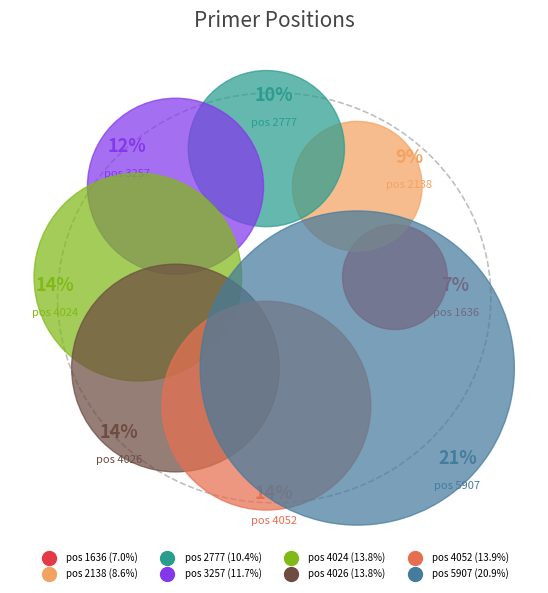

To the nearest percent, what percentage of the pie is 1636?

7%